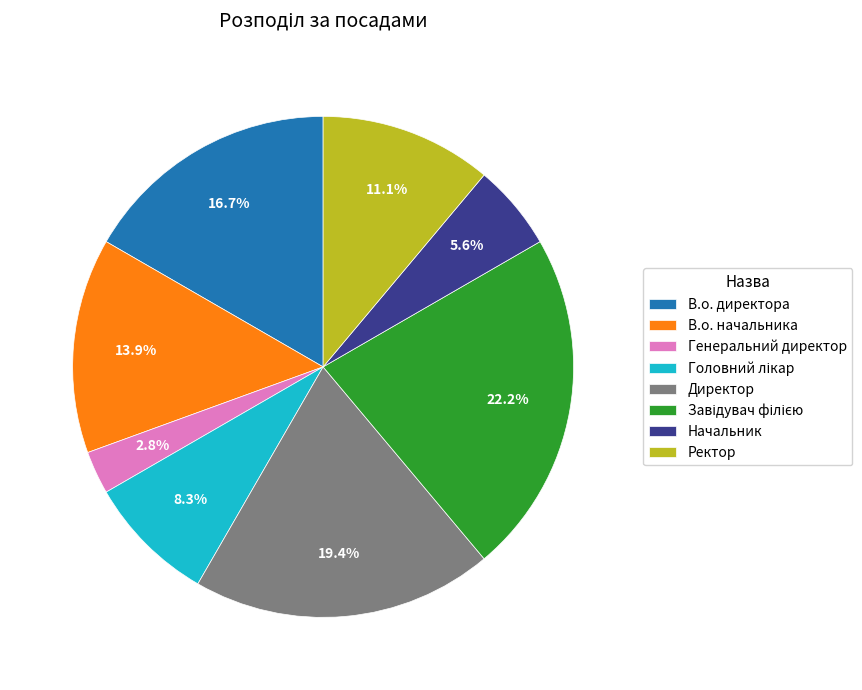

To the nearest percent, what portion does Генеральний директор represent?

3%